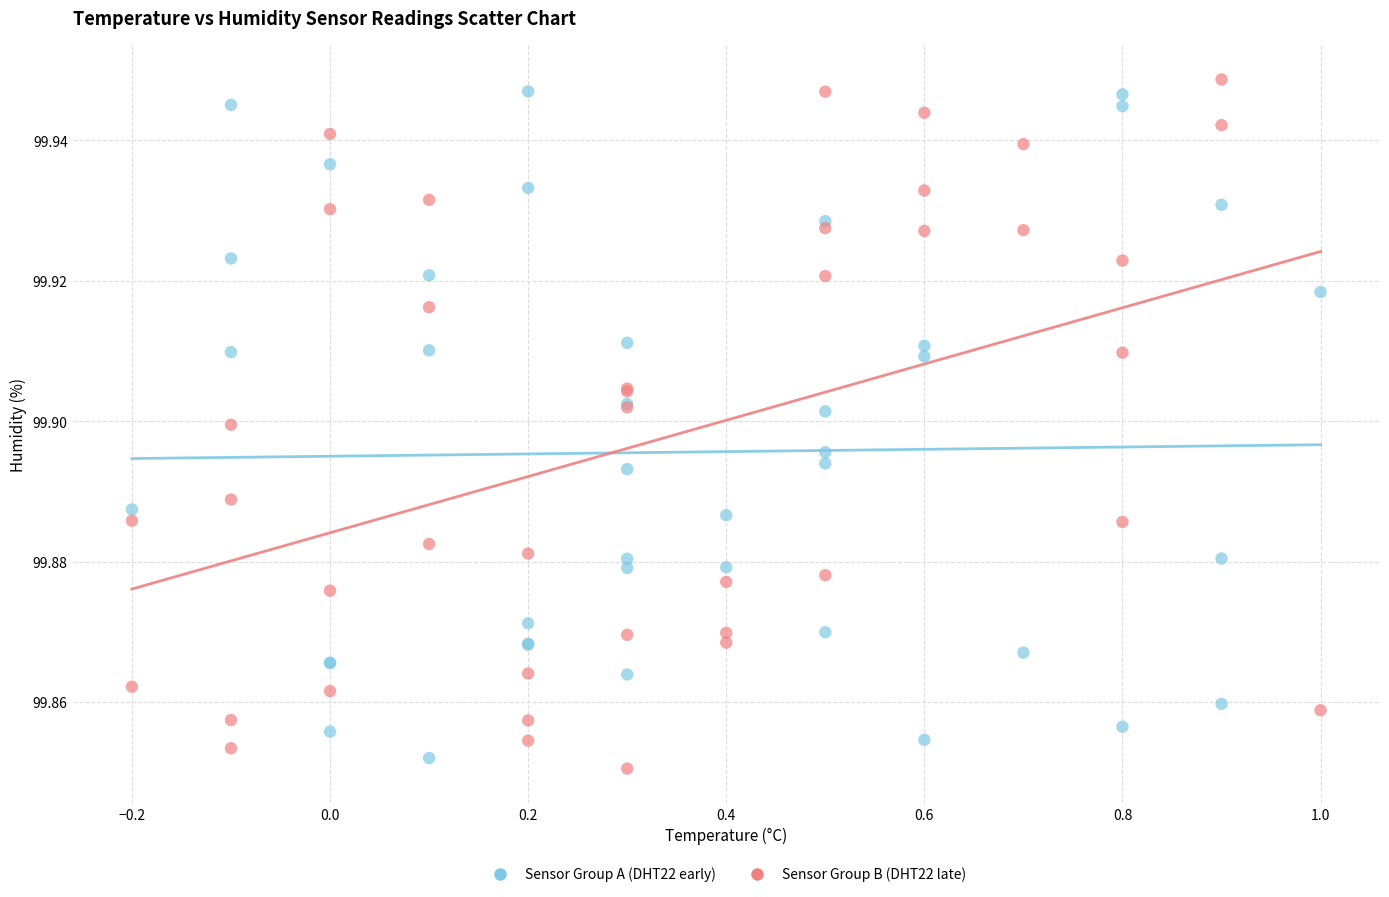

What are all the series names shown in the legend?

Sensor Group A (DHT22 early), Sensor Group B (DHT22 late)